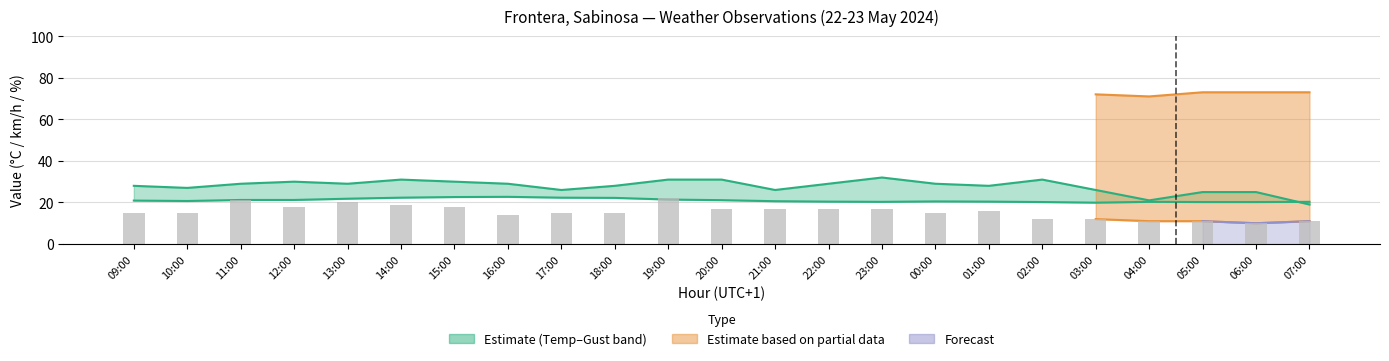

What is the label of the 3rd bar from the right?

05:00